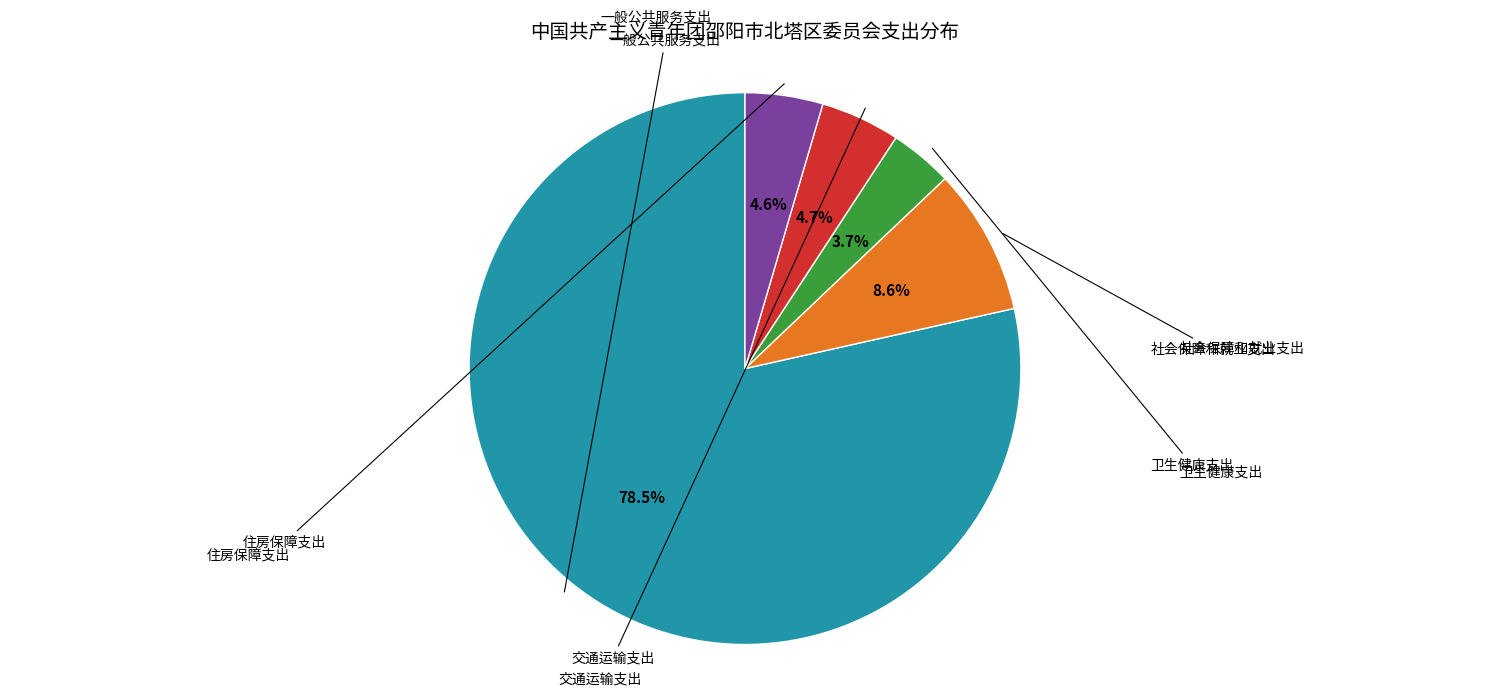

How many slices are in this pie chart?

5